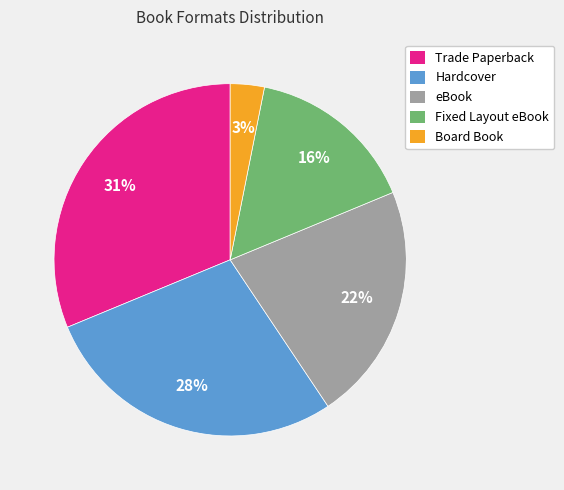

True or false: Hardcover accounts for 28% of the total.

True